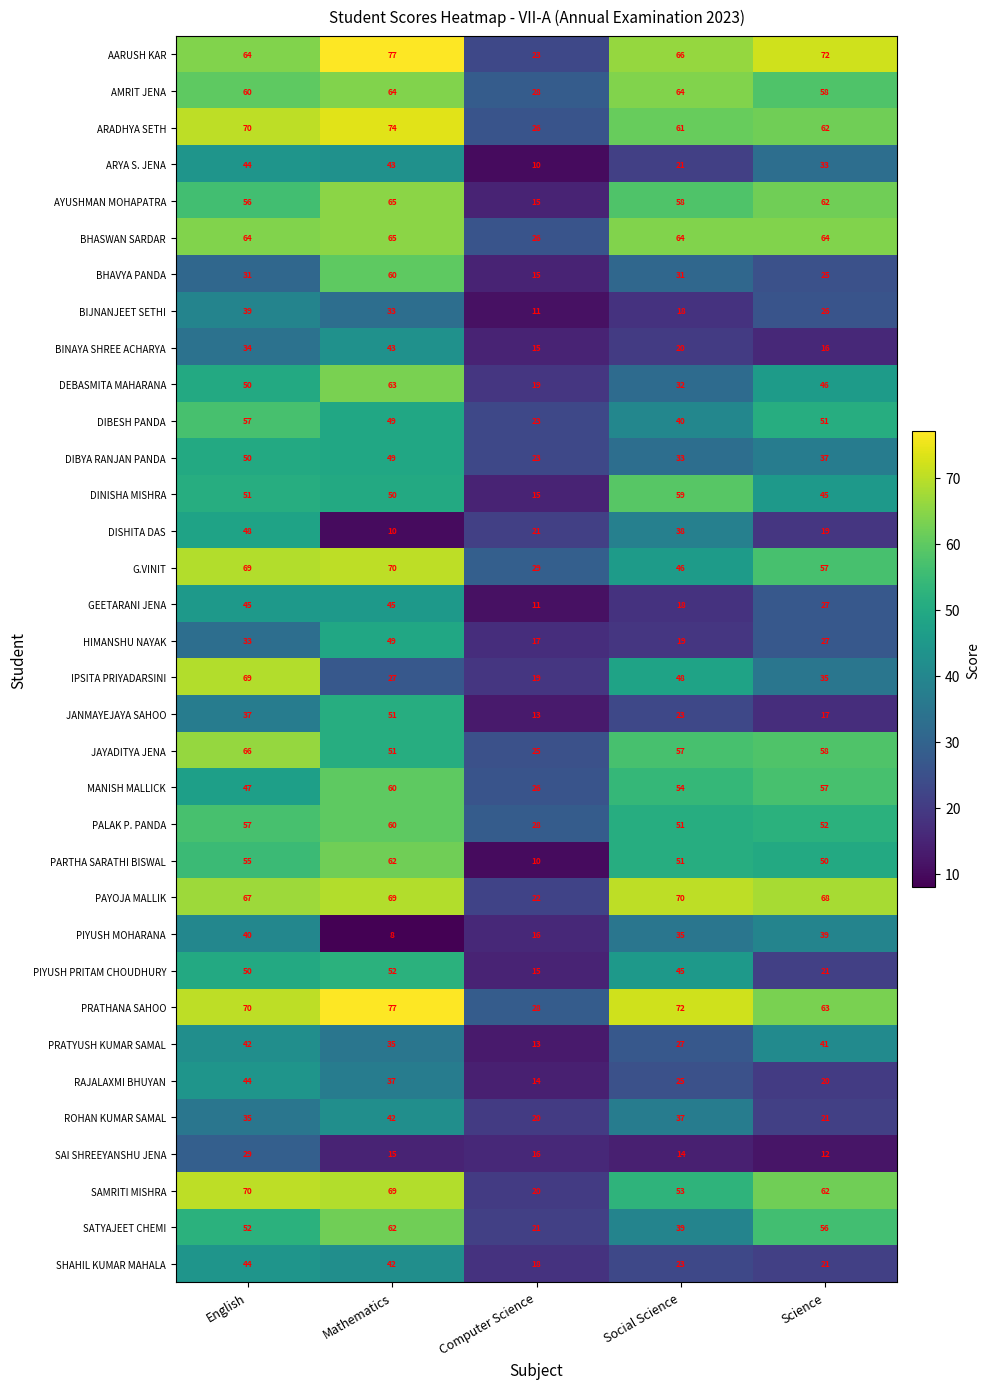

Rank the categories by PIYUSH PRITAM CHOUDHURY value from lowest to highest.

Computer Science, Science, Social Science, English, Mathematics